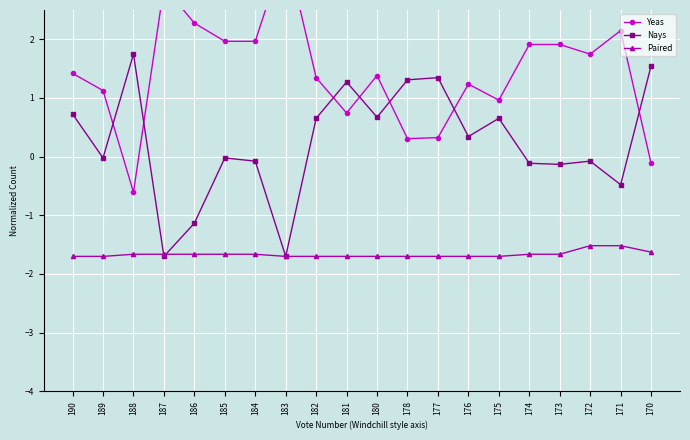

Where is Paired nearest to the value -1?

172